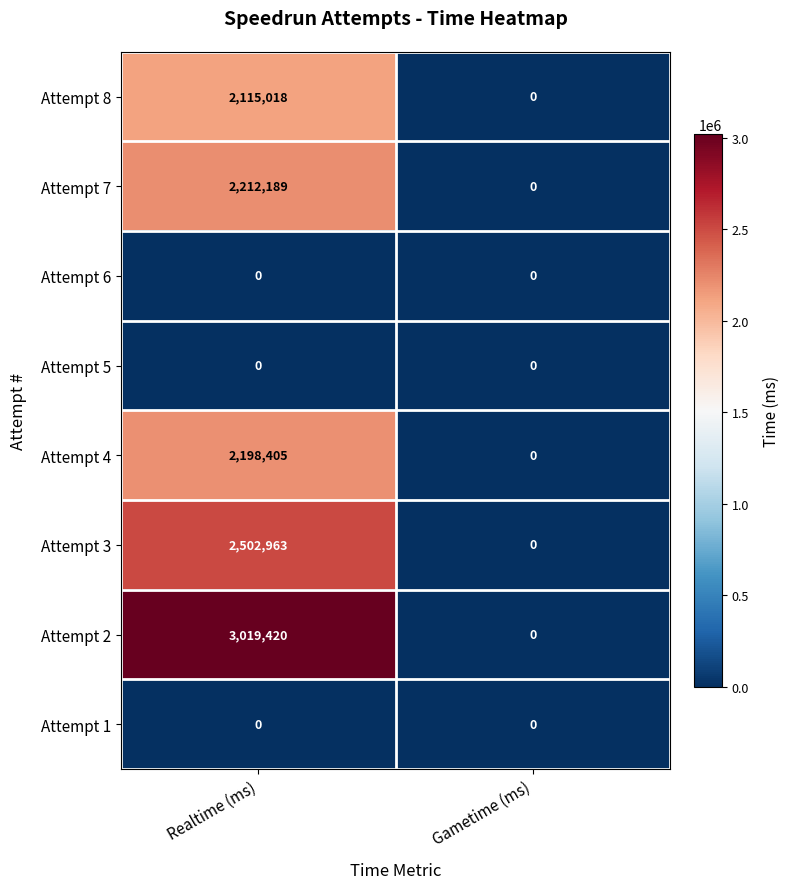

What is the total value across all series at Realtime (ms)?

12047995